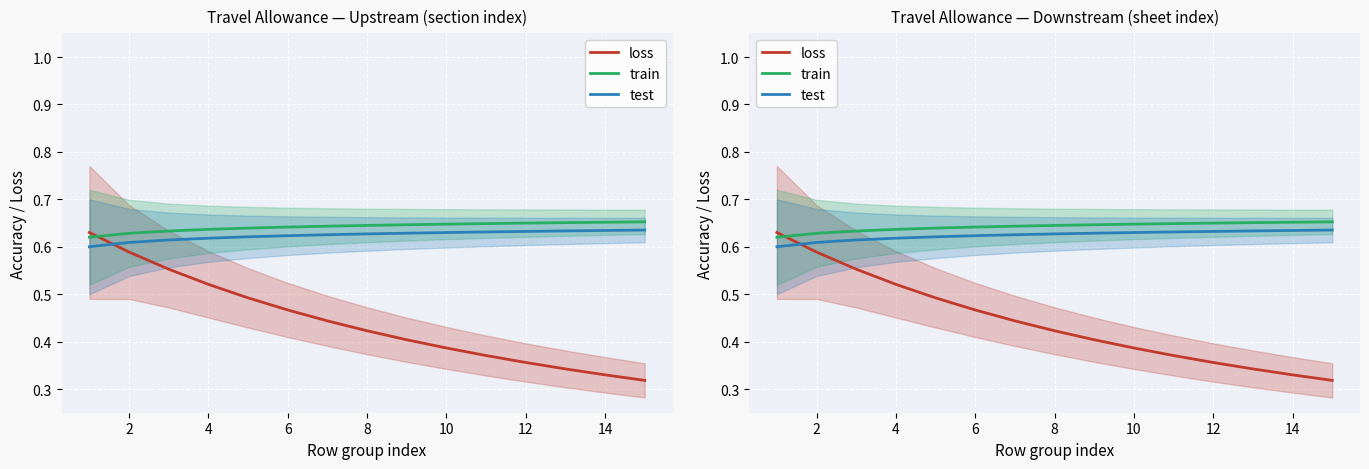

The value of train at 8 is 0.6. True or false?

True